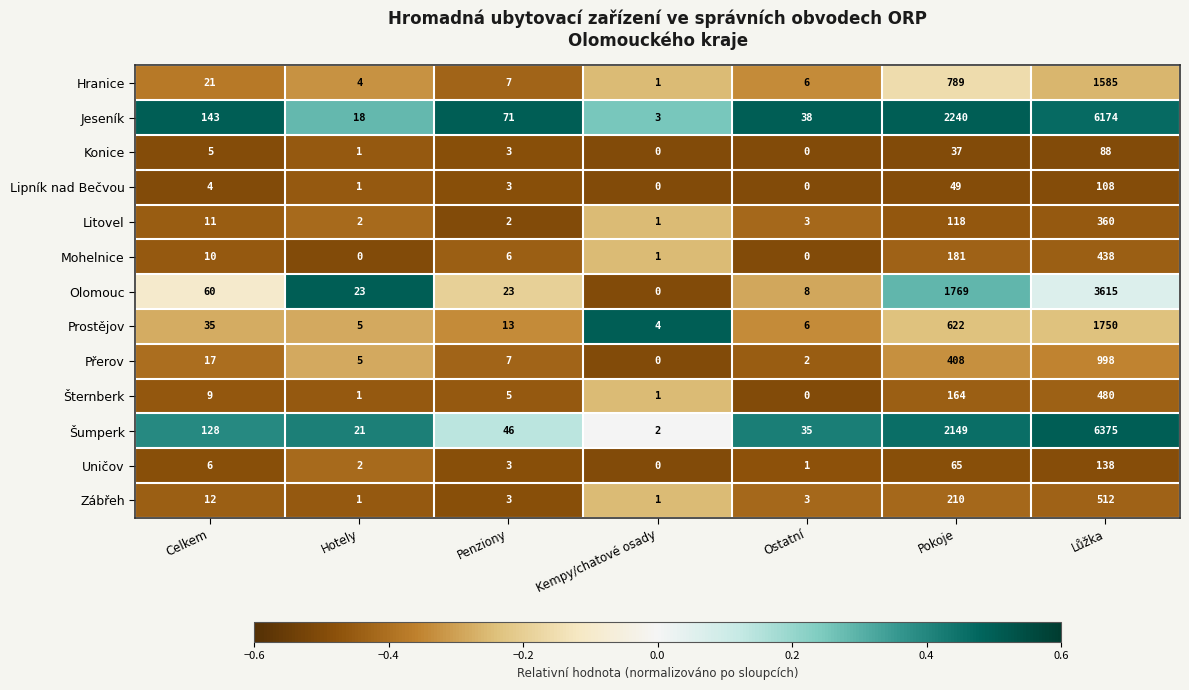

True or false: Prostějov has a value of 6 at Ostatní.

True